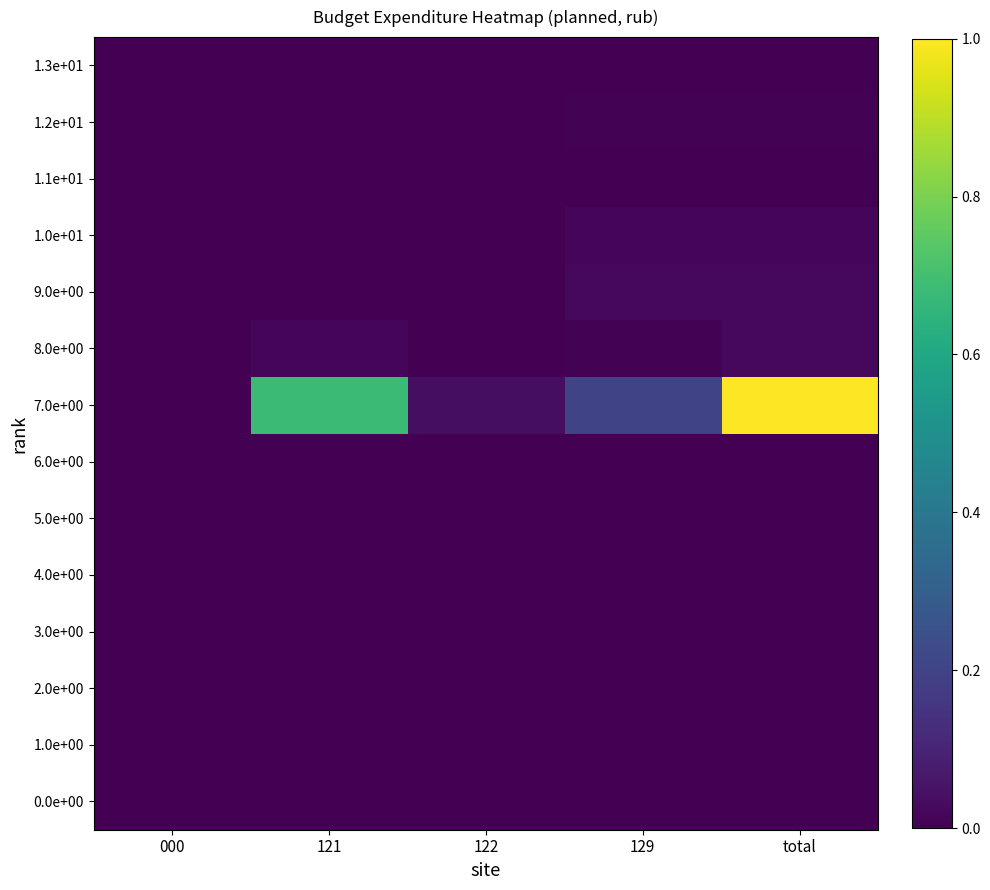

Which series changed the most between 000 and 129?

7.0e+00